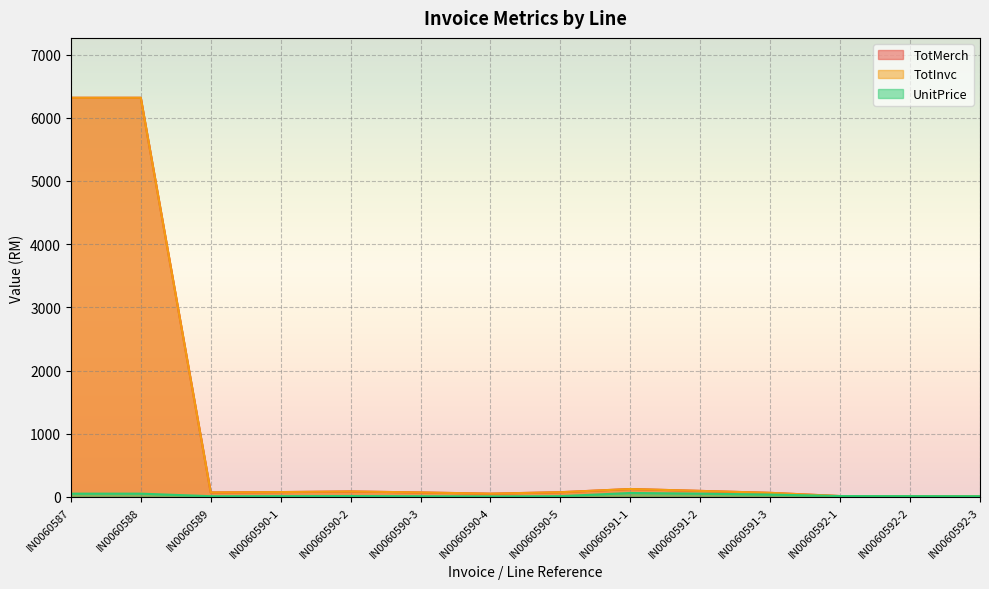

Rank the series by their maximum value, from lowest to highest.

UnitPrice, TotMerch, TotInvc